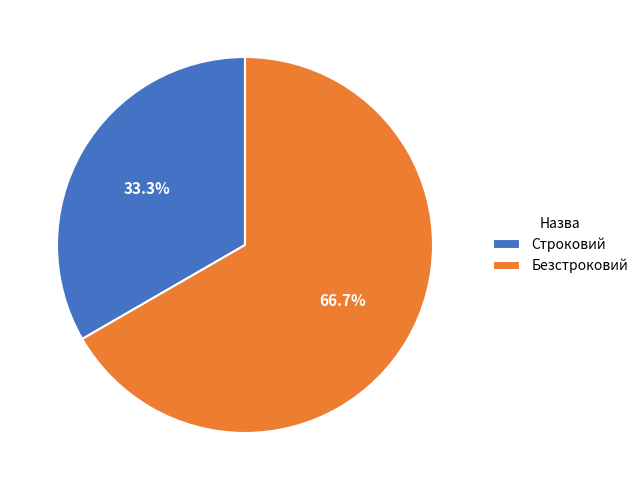

How much of the chart is everything except Строковий?

66.7%